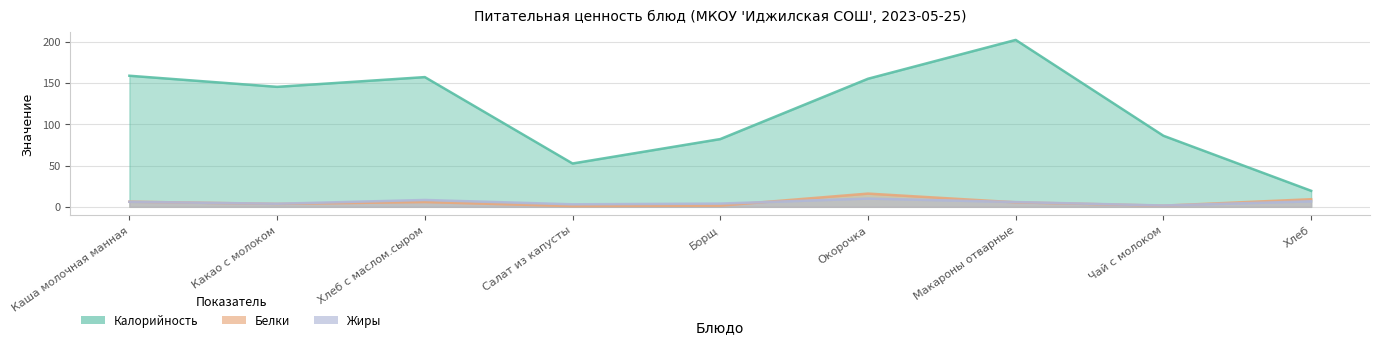

At which label does Жиры first exceed 5?

Каша молочная манная